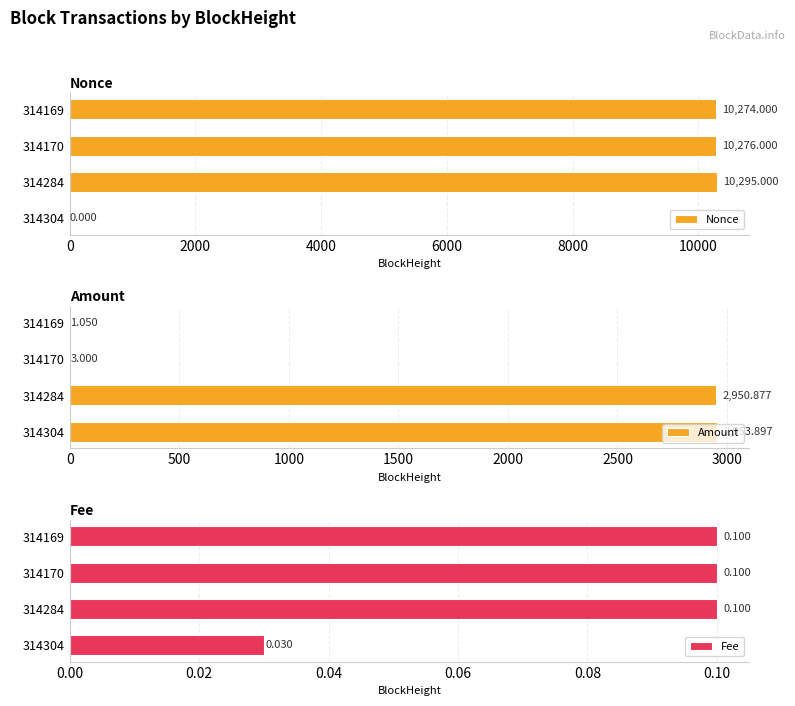

At 0, list the series in order from largest to smallest.

Amount, Fee, Nonce